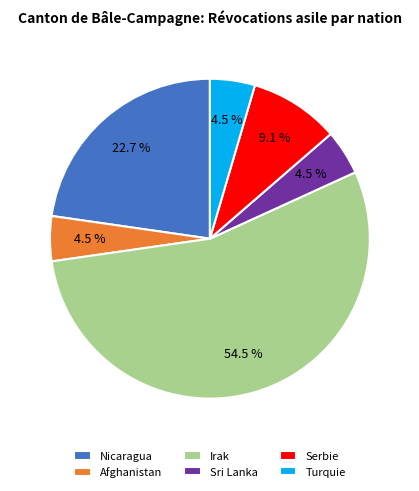

Approximately how many times larger is the value at Serbie compared to Sri Lanka?

2.0